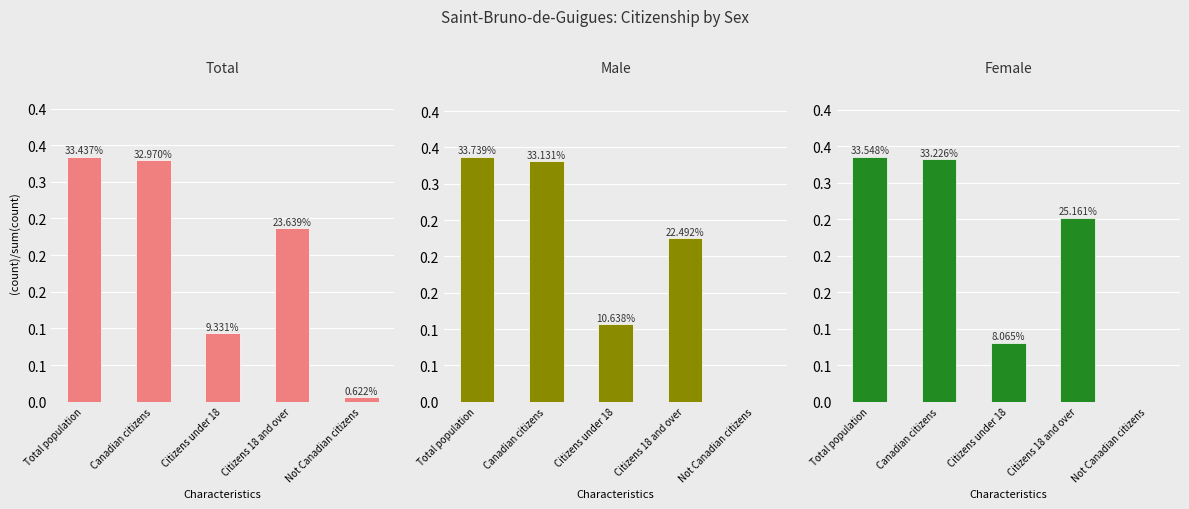

How many bars are there in total?

15